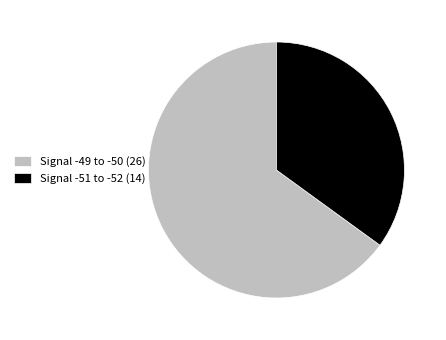

Is there a majority slice in this chart?

Yes